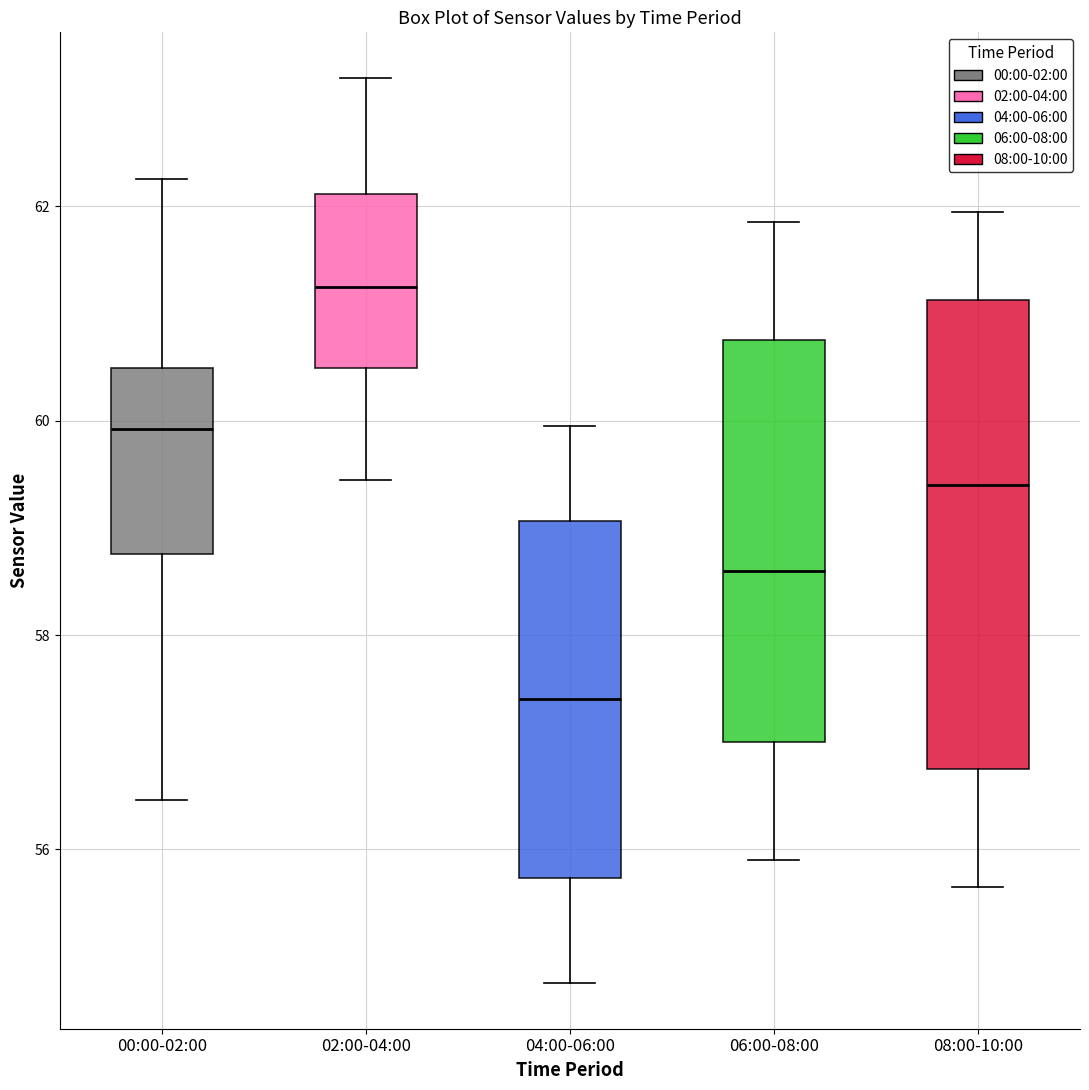

Reading left to right, transcribe this box plot: for each box, give where its median line is, the range the box spans, and where its two whiskers end, as read against the y-axis. The values are not printed on the chart, so give them approximately, as read against the axis.

00:00-02:00: median 60.0, box 58.8 to 60.4, whiskers 56.4 to 62.2
02:00-04:00: median 61.2, box 60.4 to 62.2, whiskers 59.4 to 63.2
04:00-06:00: median 57.4, box 55.8 to 59.0, whiskers 54.8 to 60.0
06:00-08:00: median 58.6, box 57.0 to 60.8, whiskers 56.0 to 61.8
08:00-10:00: median 59.4, box 56.8 to 61.2, whiskers 55.6 to 62.0